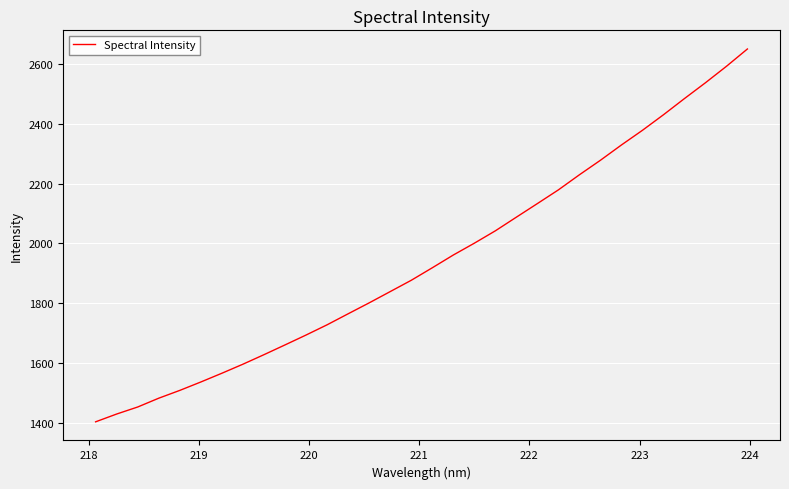

What is the difference between the second highest and second lowest values?

1165.2